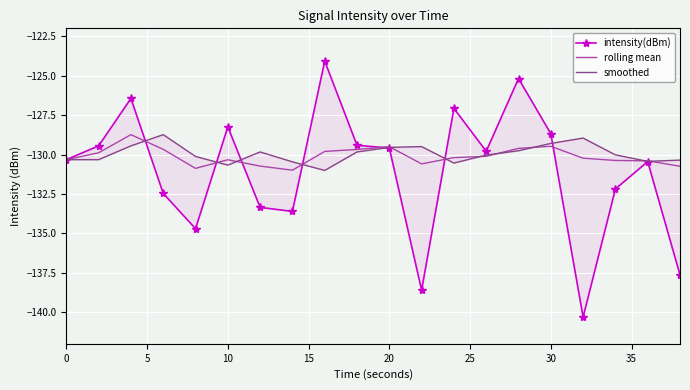

What is the minimum value shown in the chart?

-140.3